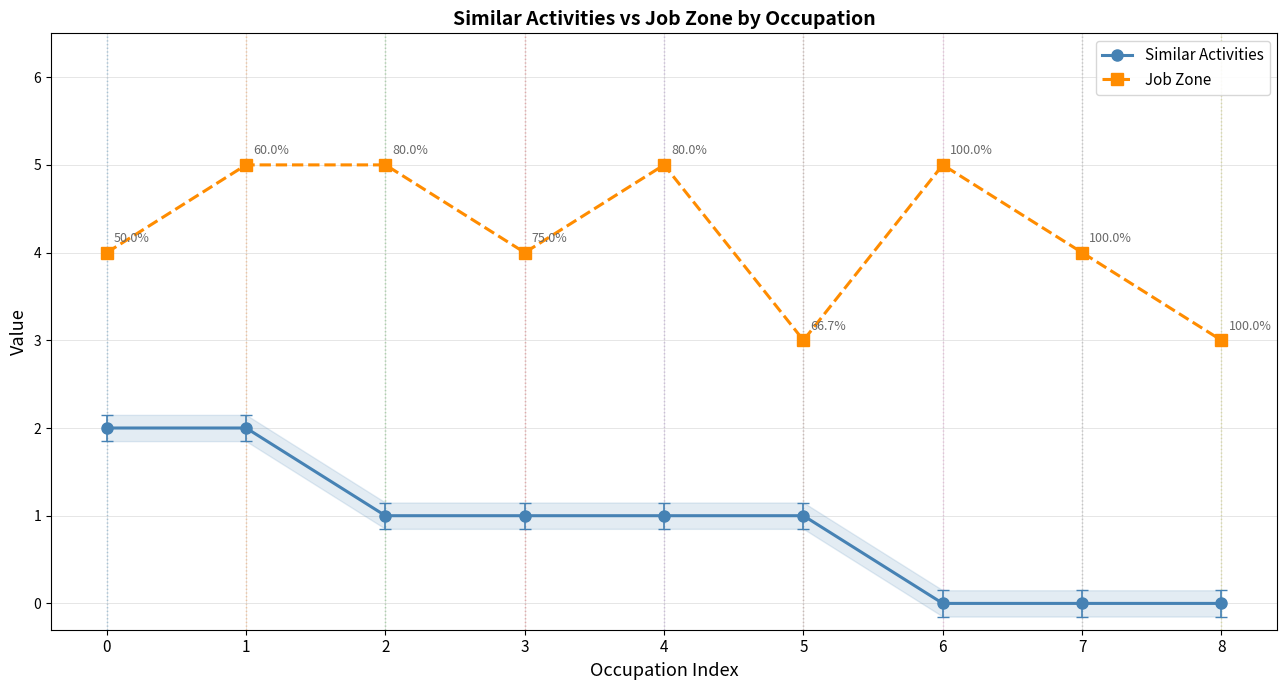

True or false: Similar Activities has more than 0 points higher than both neighbors.

False